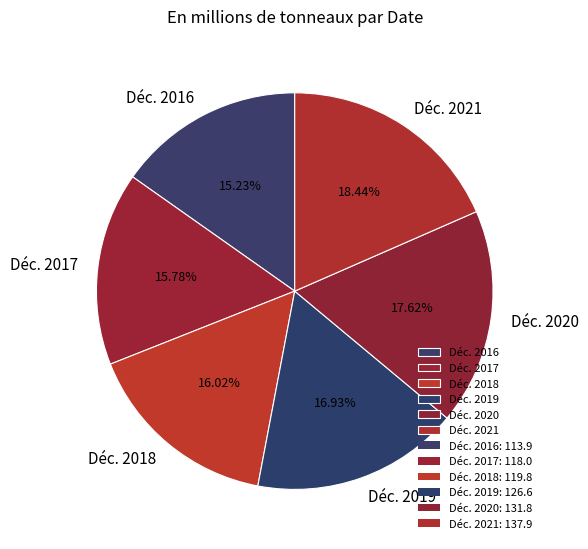

To the nearest percent, what is the difference between the largest and smallest slice percentages?

3%